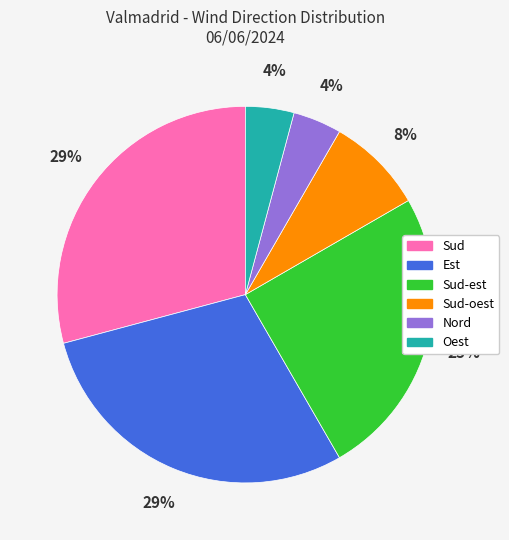

Is there a majority slice in this chart?

No